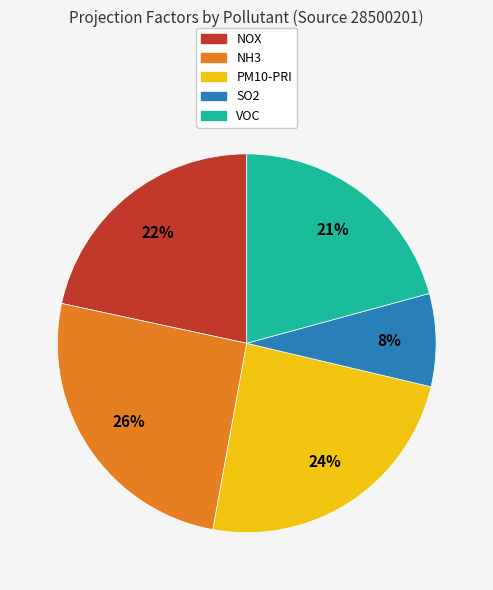

Which category has the biggest portion of the pie?

NH3